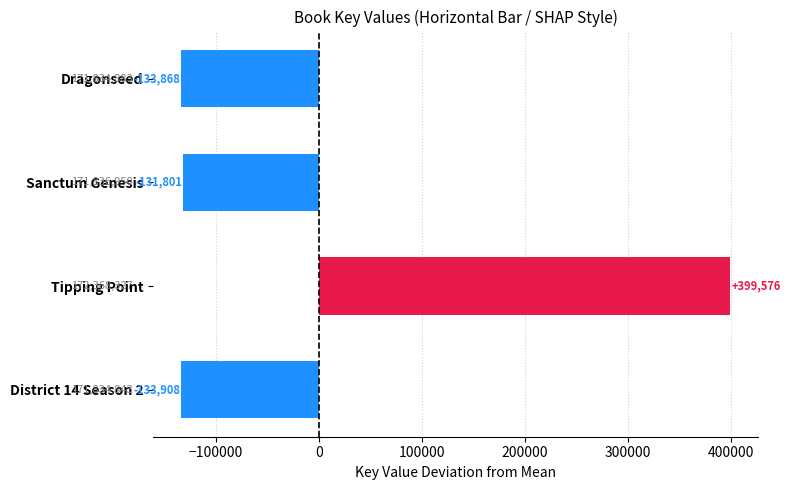

What is the approximate value at Tipping Point?

399576.2